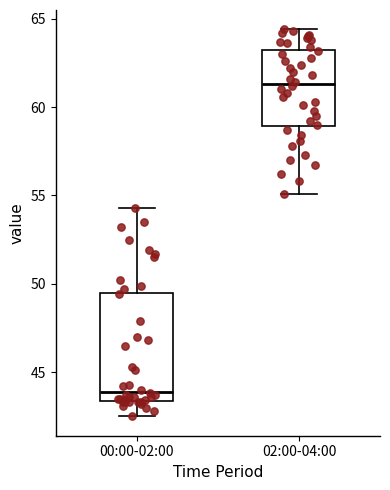

Reading left to right, read every box against the y-axis: the position of its median line, the range the box covers, and the ends of its whiskers. The values are not printed on the chart, so give them approximately, as read against the axis.

00:00-02:00: median 44.0, box 43.5 to 49.5, whiskers 42.5 to 54.5
02:00-04:00: median 61.5, box 59.0 to 63.5, whiskers 55.0 to 64.5